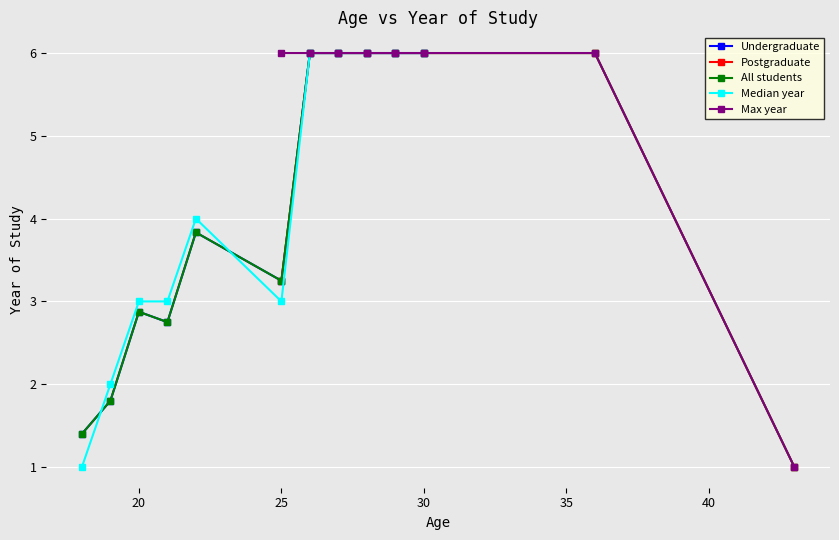

What is the total value across all series at 5?

12